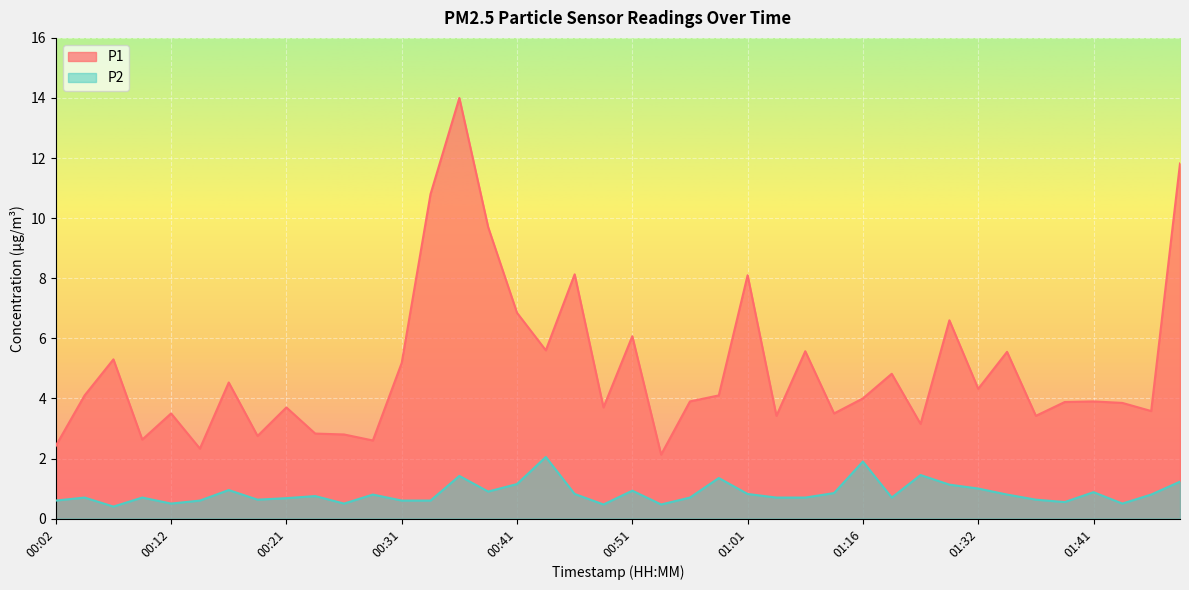

Reading left to right, list all the values displayed in this chart.

P1: 2.4	4.1	5.3	2.6	3.5	2.3	4.5	2.8	3.7	2.8	2.8	2.6	5.2	10.8	14.0	9.7	6.8	5.6	8.1	3.7	6.1	2.1	3.9	4.1	8.1	3.4	5.6	3.5	4.0	4.8	3.1	6.6	4.3	5.5	3.4	3.9	3.9	3.9	3.6	11.8
P2: 0.6	0.7	0.4	0.7	0.5	0.6	0.9	0.6	0.7	0.8	0.5	0.8	0.6	0.6	1.4	0.9	1.1	2.0	0.8	0.5	0.9	0.5	0.7	1.4	0.8	0.7	0.7	0.8	1.9	0.7	1.4	1.1	1.0	0.8	0.6	0.6	0.9	0.5	0.8	1.2